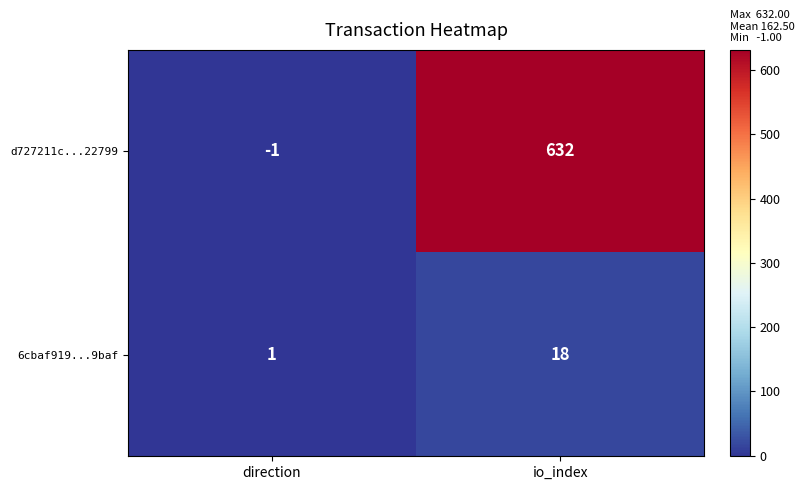

At which category is the sum across all series the highest?

io_index